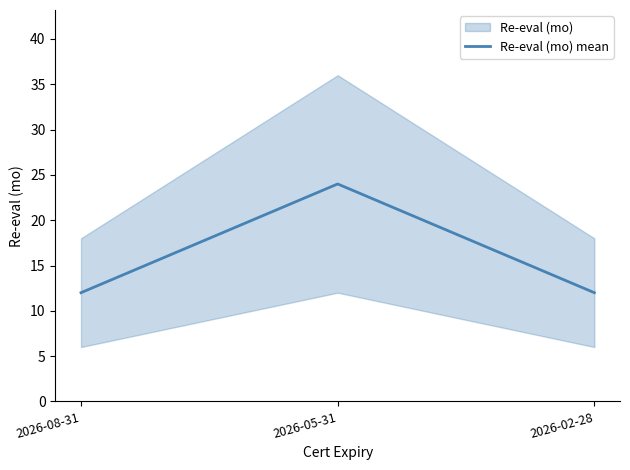

Reading left to right, list all the values displayed in this chart.

12	24	12